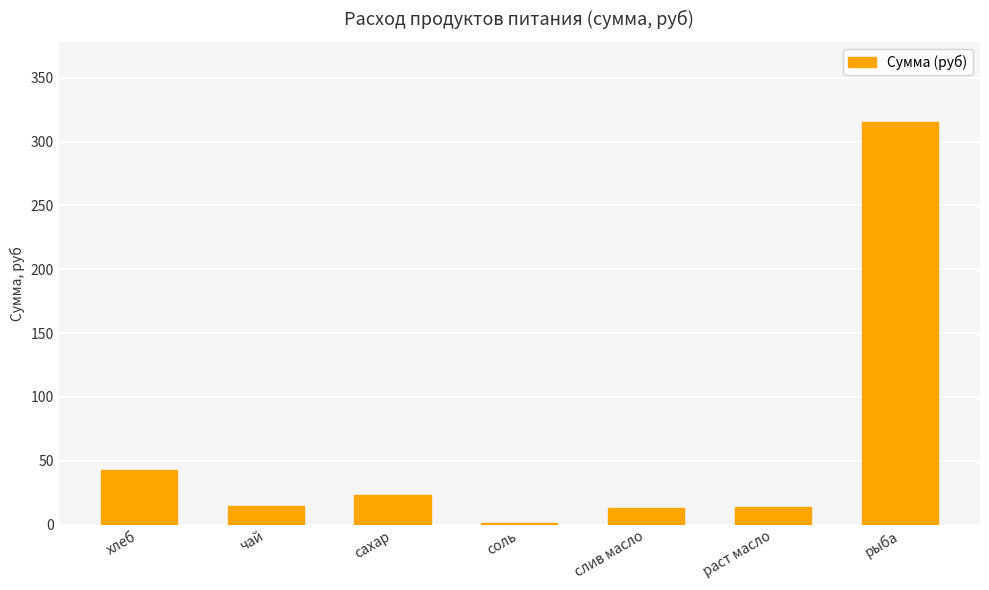

What value does the data have at слив масло?

13.2